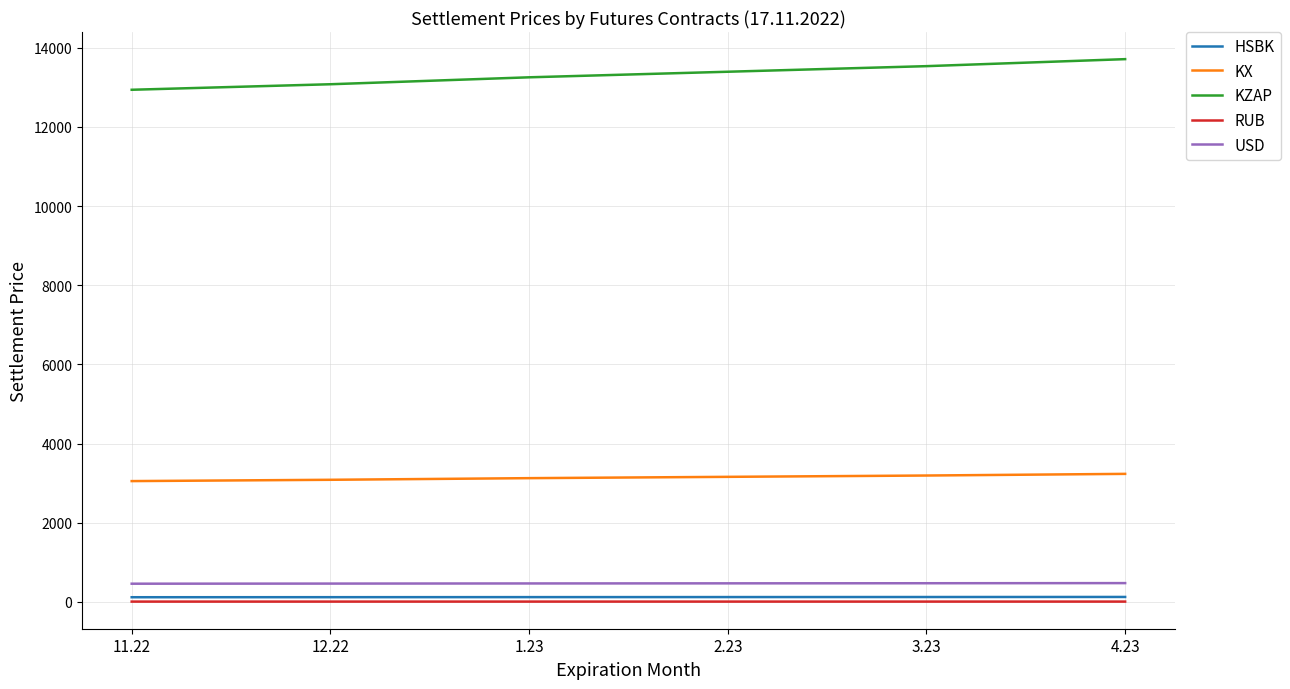

The value of USD at 1.23 is 466.2. True or false?

True